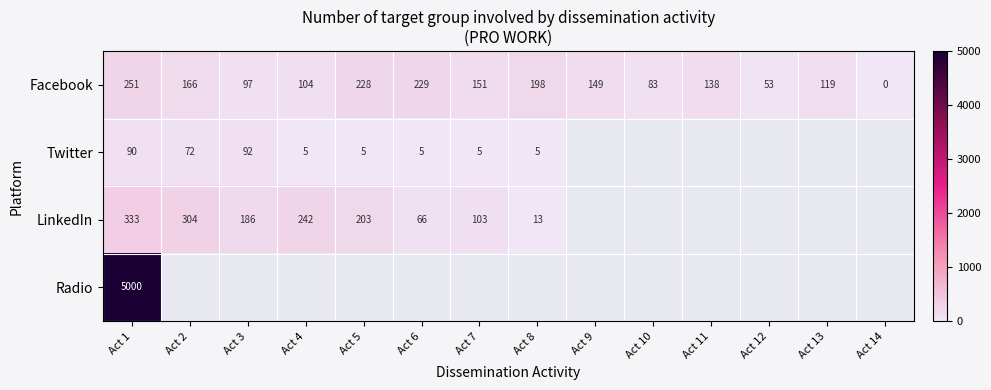

Is it true that LinkedIn equals 523 at Act 2?

False